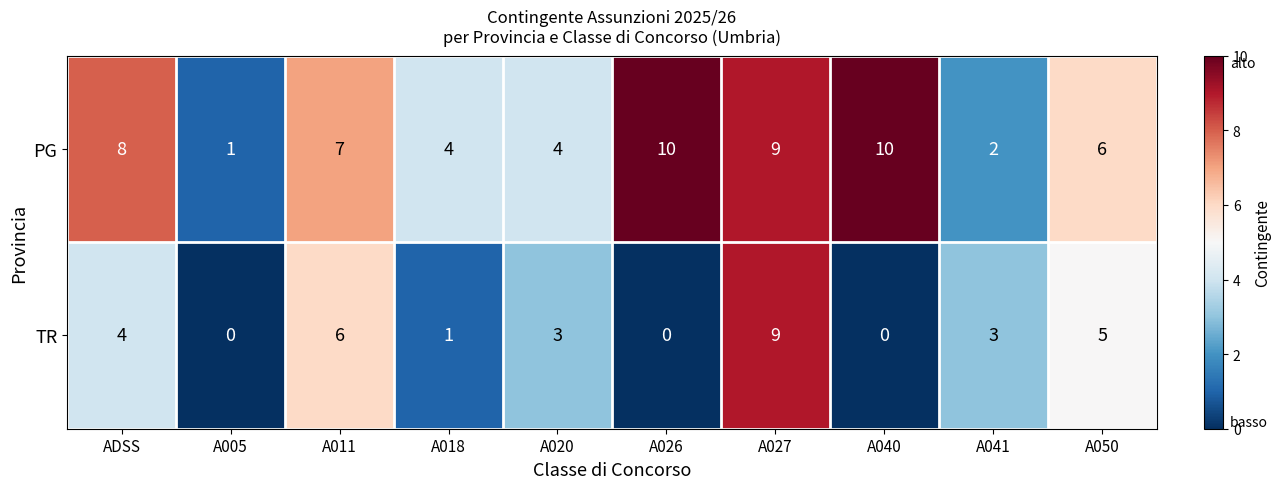

Reading right to left, what are all the values shown in this chart?

PG: A050=6	A041=2	A040=10	A027=9	A026=10	A020=4	A018=4	A011=7	A005=1	ADSS=8
TR: A050=5	A041=3	A040=0	A027=9	A026=0	A020=3	A018=1	A011=6	A005=0	ADSS=4